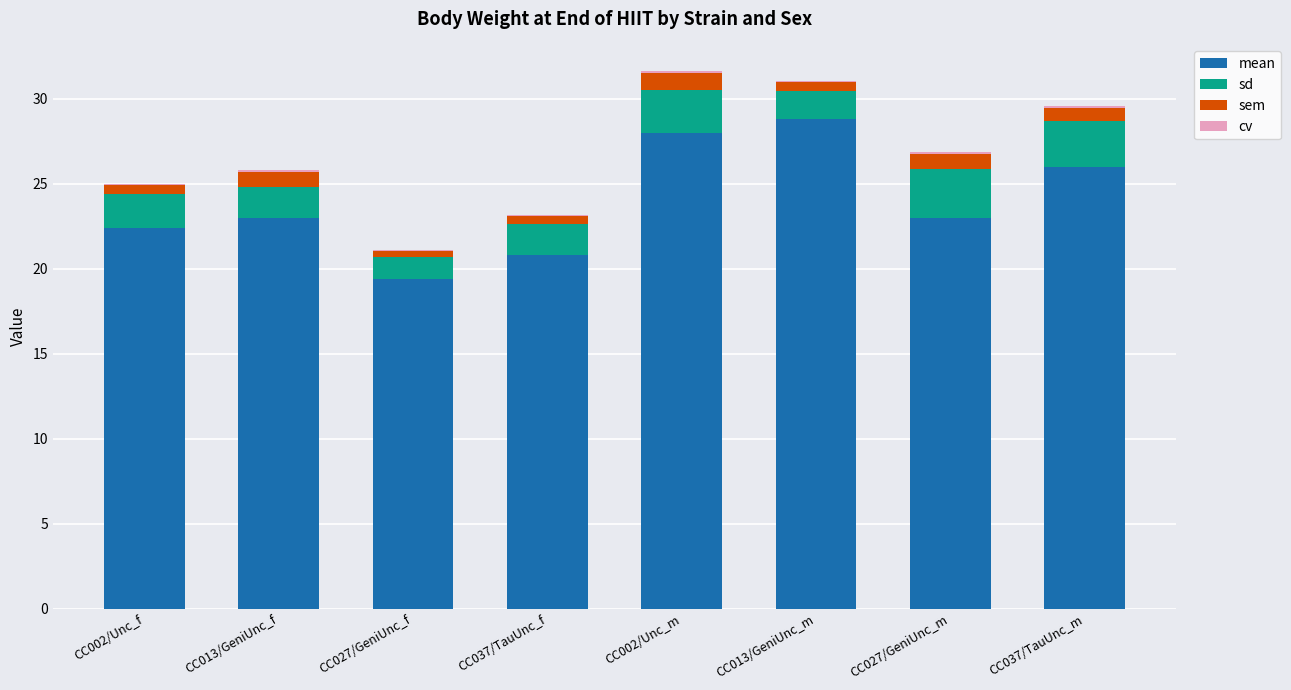

Does the chart contain stacked bars?

Yes